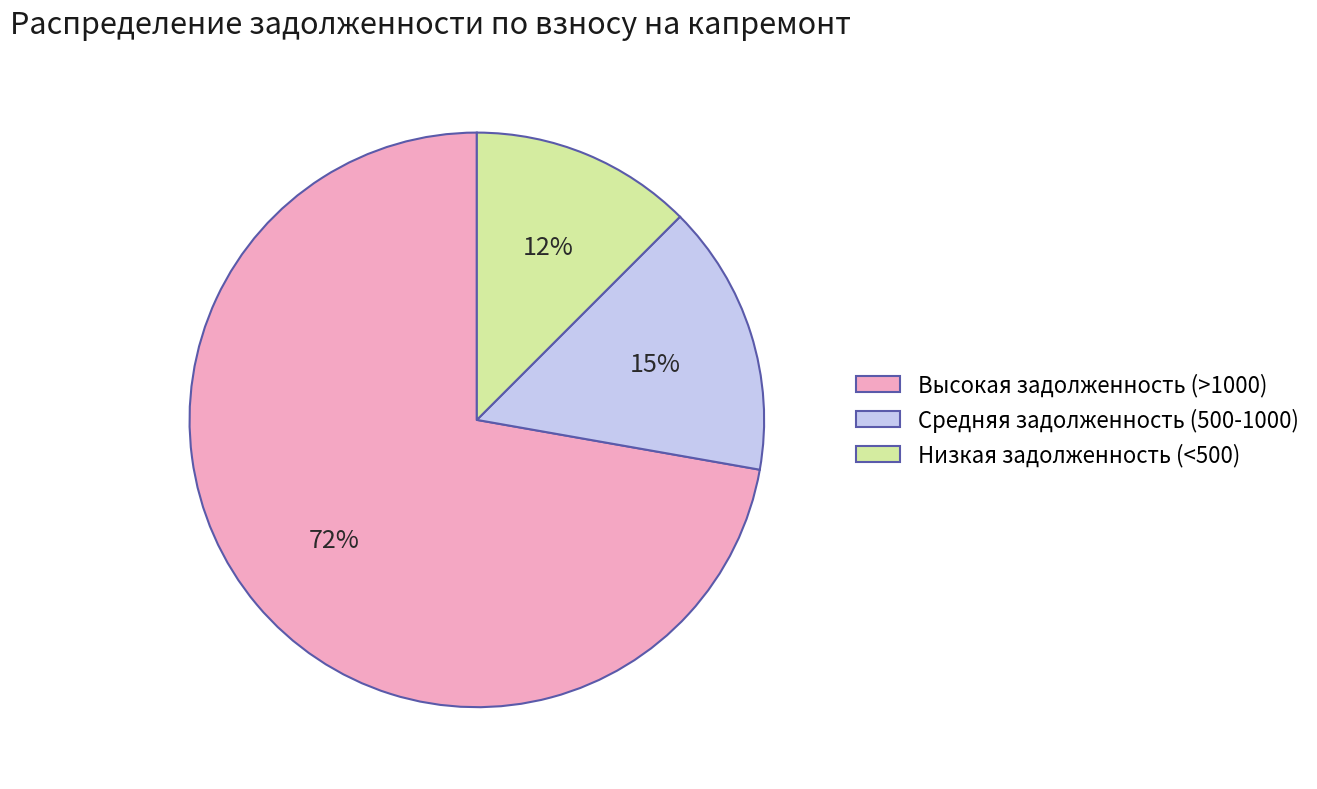

Rank the categories by value from lowest to highest.

Низкая задолженность (<500), Средняя задолженность (500-1000), Высокая задолженность (>1000)